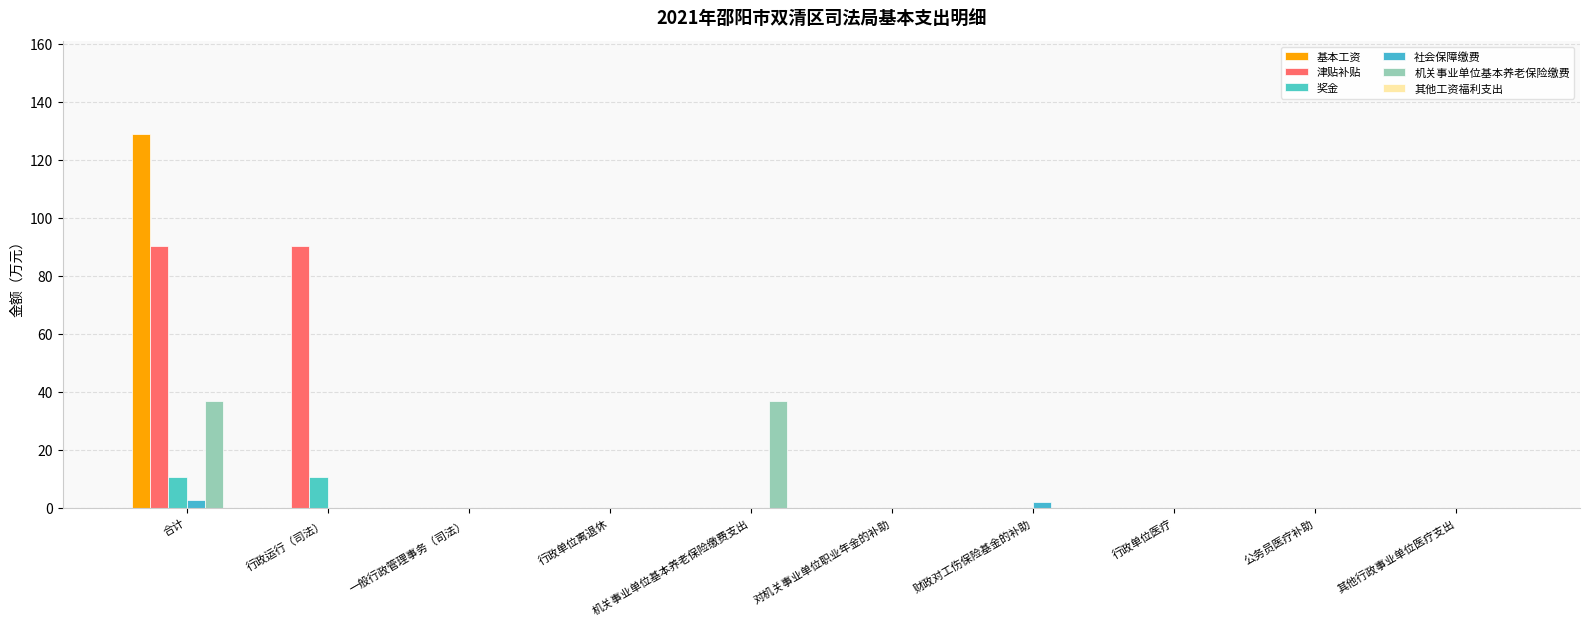

Rank the series at 其他行政事业单位医疗支出 from highest to lowest value.

基本工资, 津贴补贴, 奖金, 社会保障缴费, 机关事业单位基本养老保险缴费, 其他工资福利支出